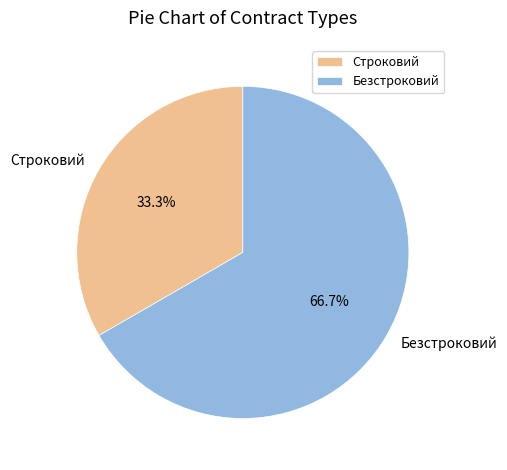

True or false: Строковий accounts for 43% of the total.

False